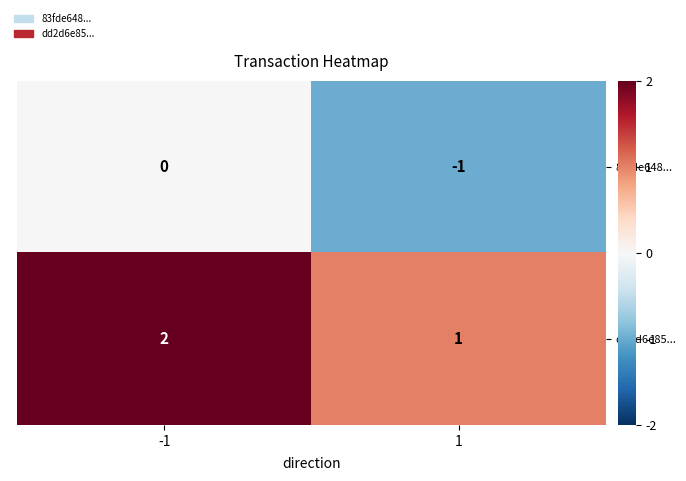

Is the value of dd2d6e85... at -1 greater than the value of 83fde648... at -1?

Yes